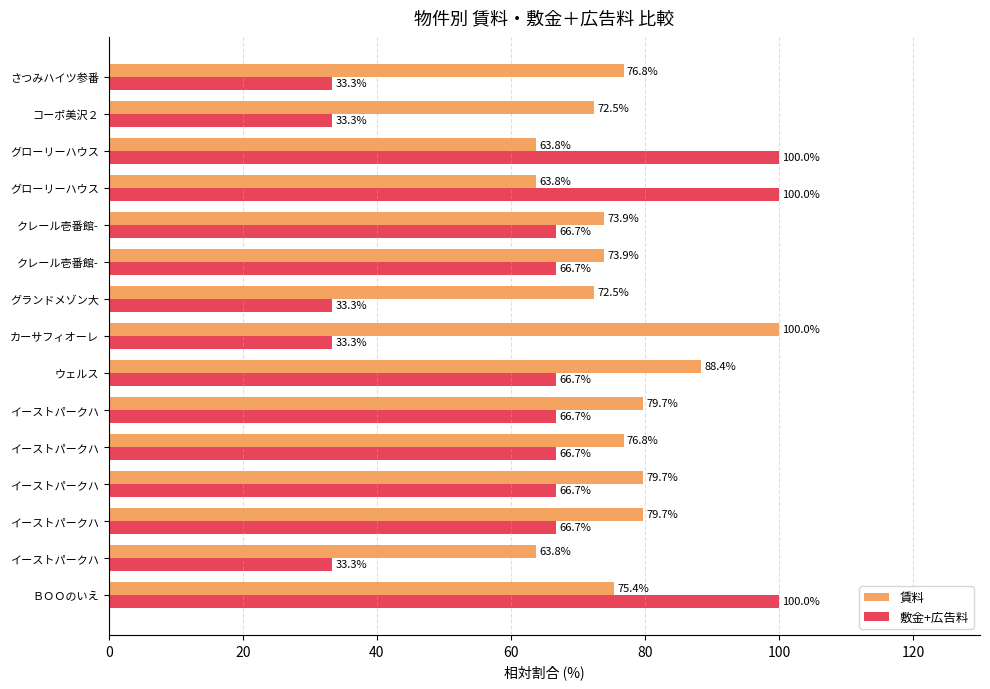

What are all the series names shown in the legend?

賃料, 敷金+広告料